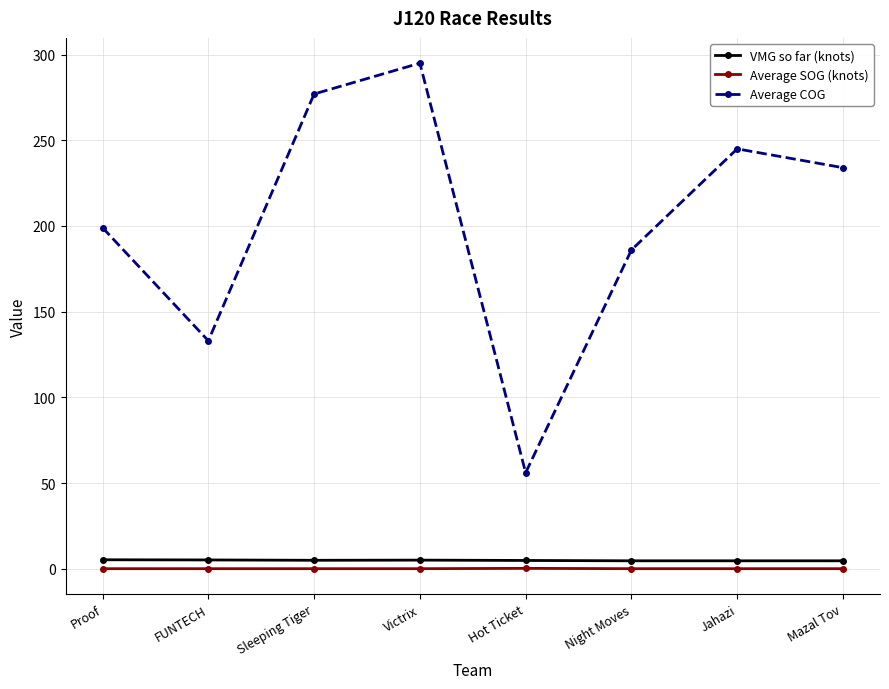

True or false: Average COG and VMG so far (knots) cross at least once.

False